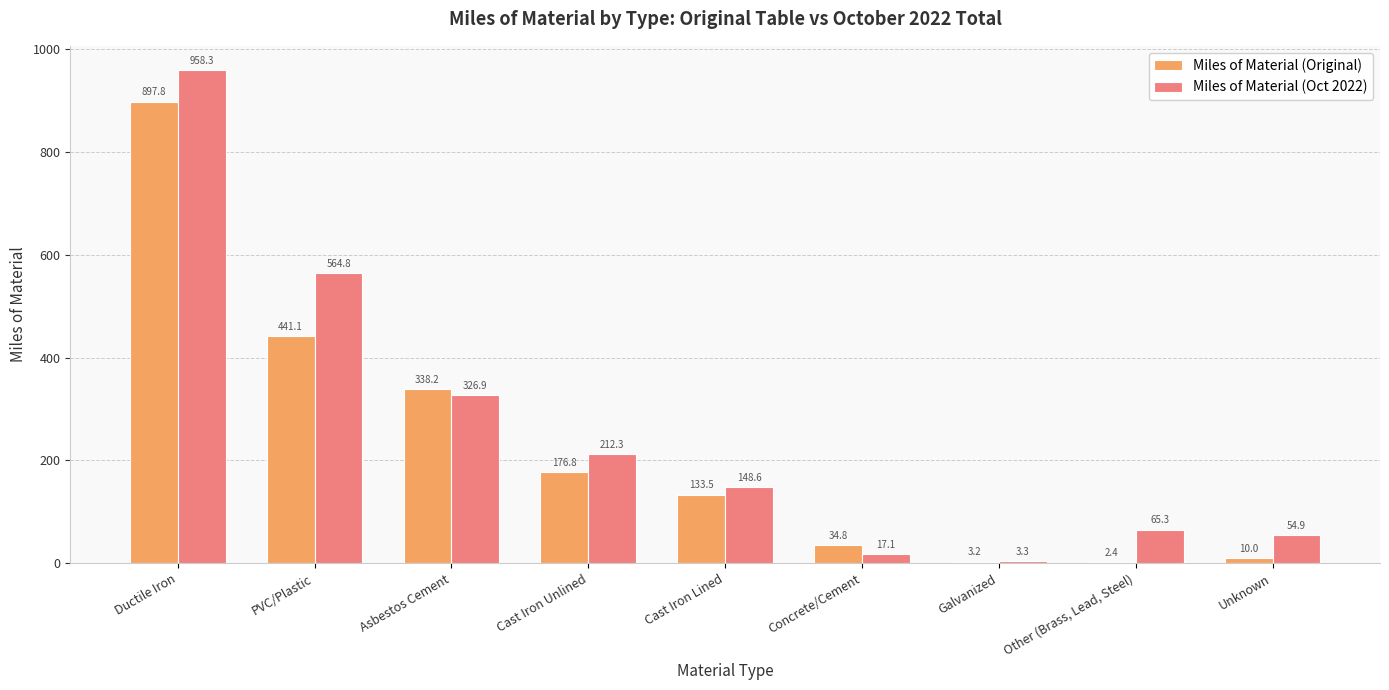

What is the maximum value for Miles of Material (Original)?

897.8